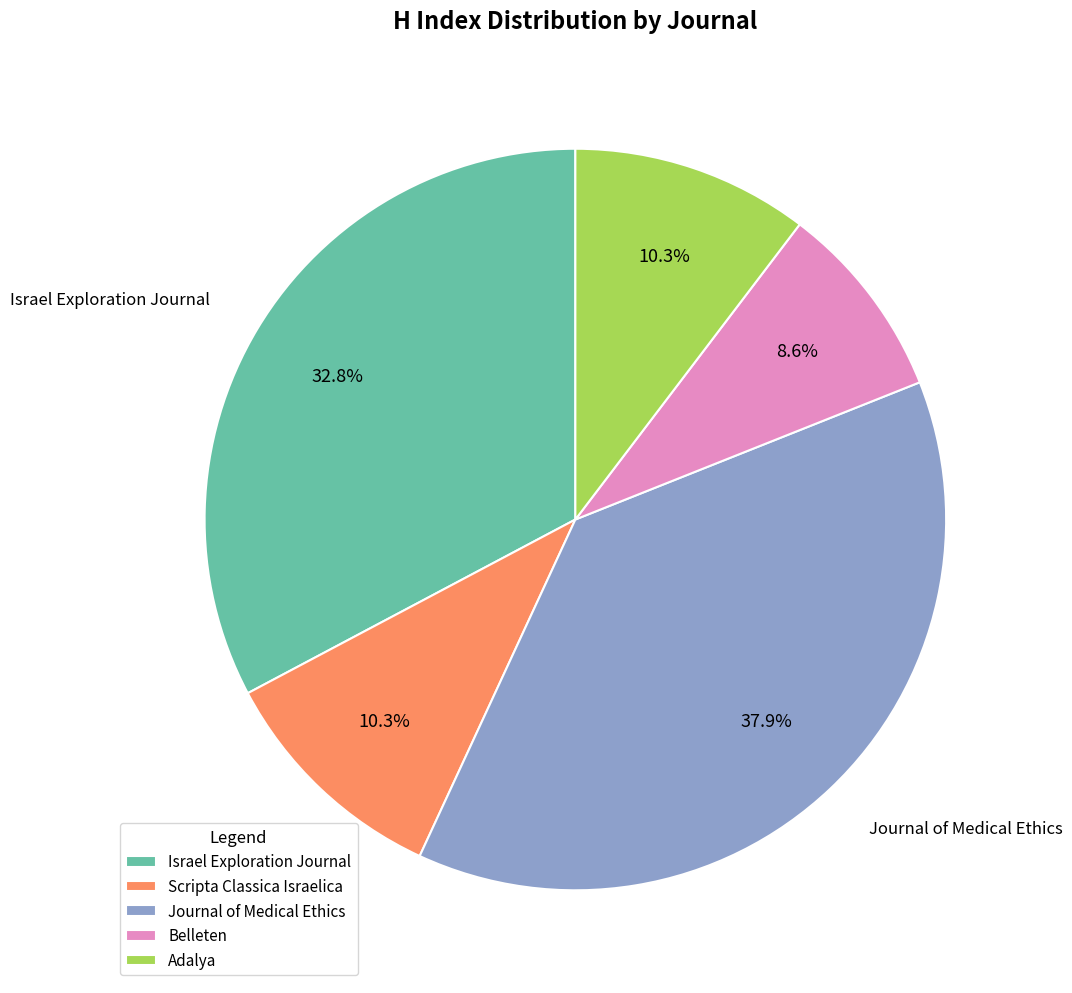

To the nearest percent, what is the combined percentage of Journal of Medical Ethics and Adalya?

48%